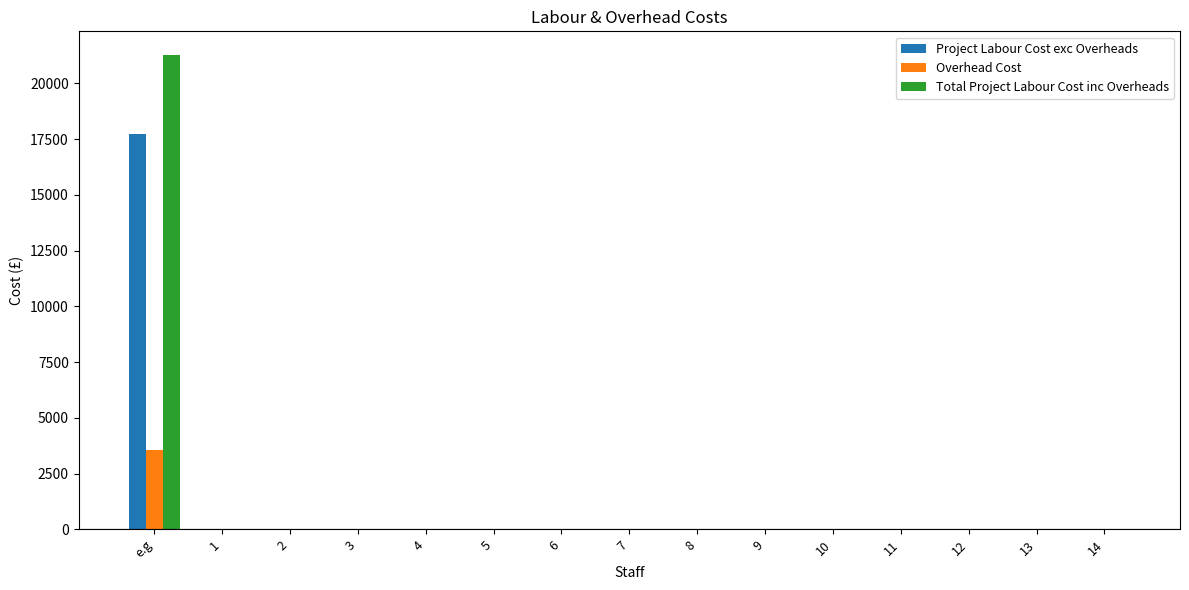

True or false: Project Labour Cost exc Overheads has a value of -5397.2 at 7.

False